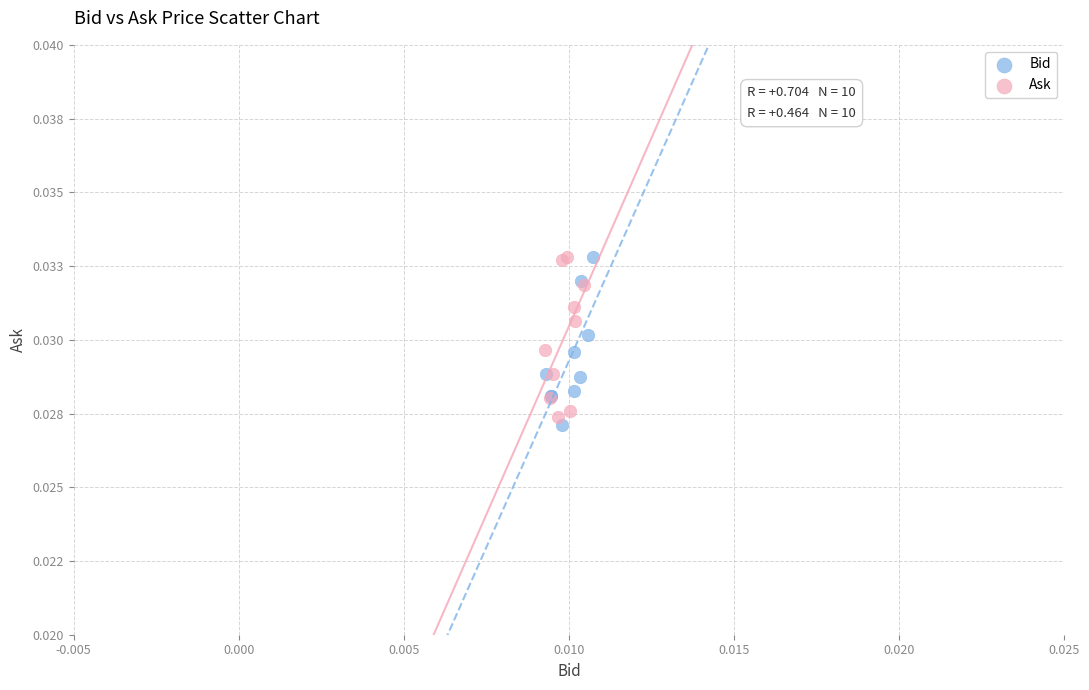

Which series has the widest spread of Y values?

Bid